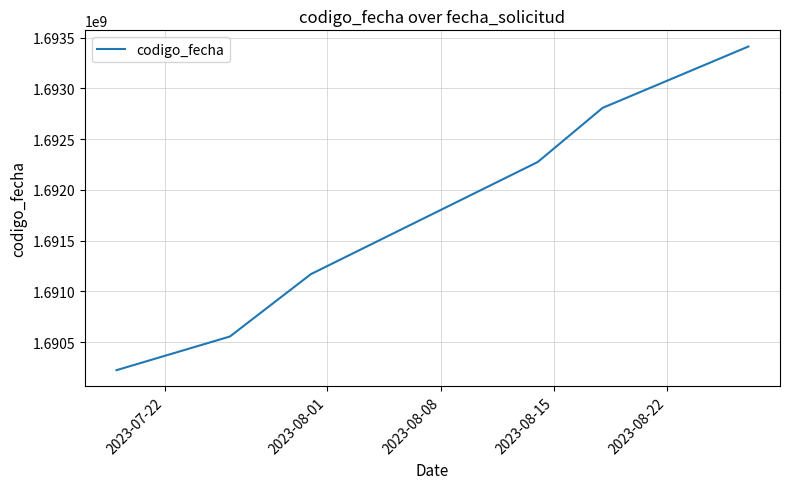

What is the average value?

1691740854